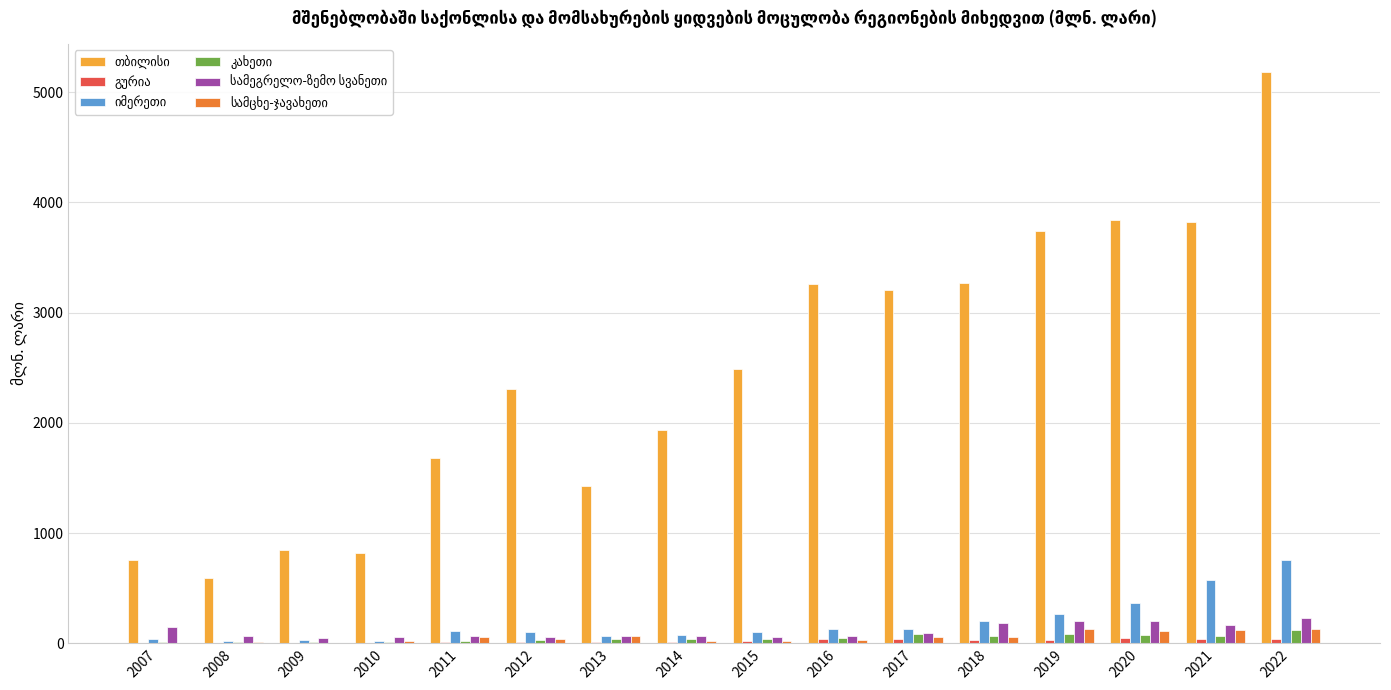

At which category is the sum across all series the highest?

2022